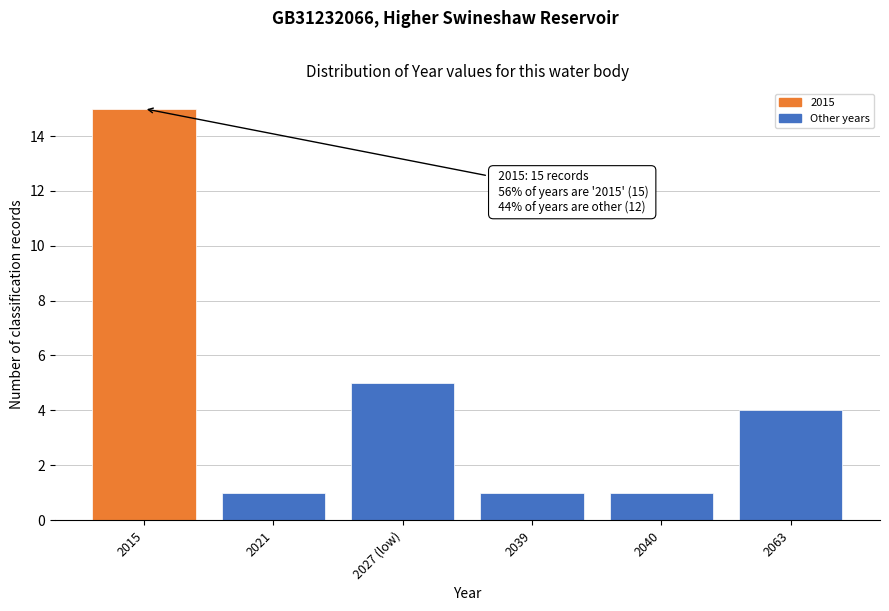

Reading left to right, what are all the values shown in this chart?

2015=15	2021=1	2027 (low)=5	2039=1	2040=1	2063=4